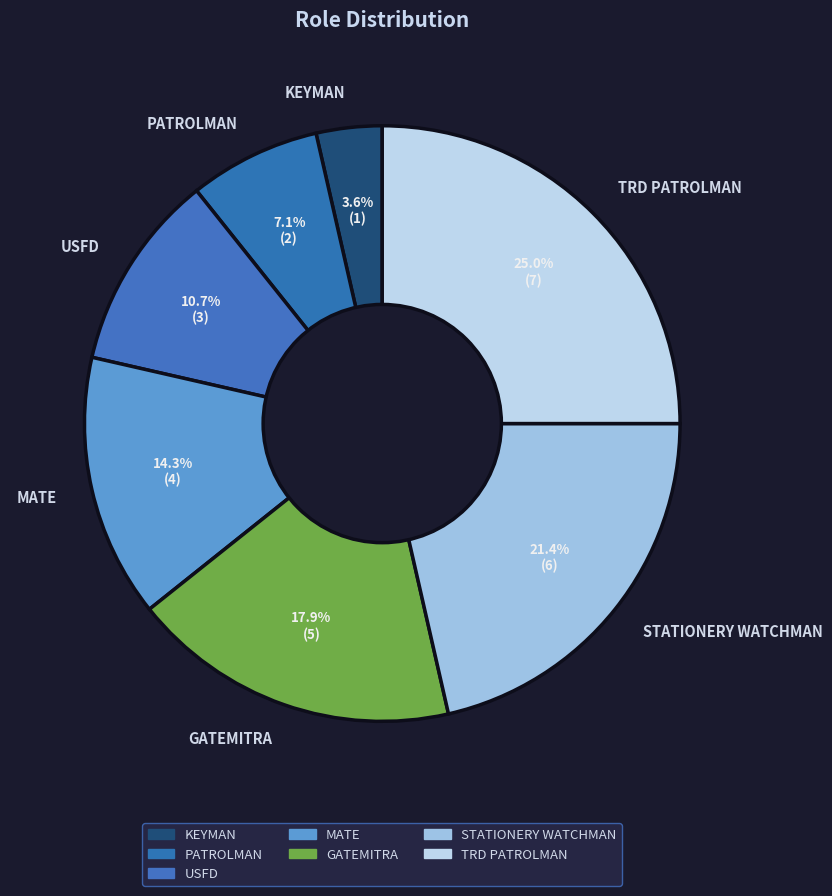

Is there a majority slice in this chart?

No